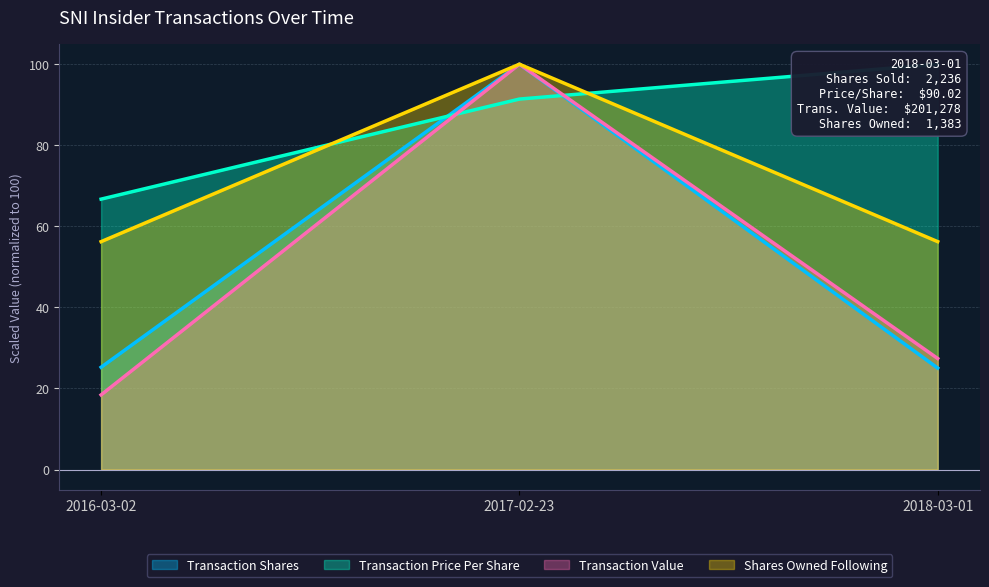

What is the maximum value for Shares Owned Following?

100.0